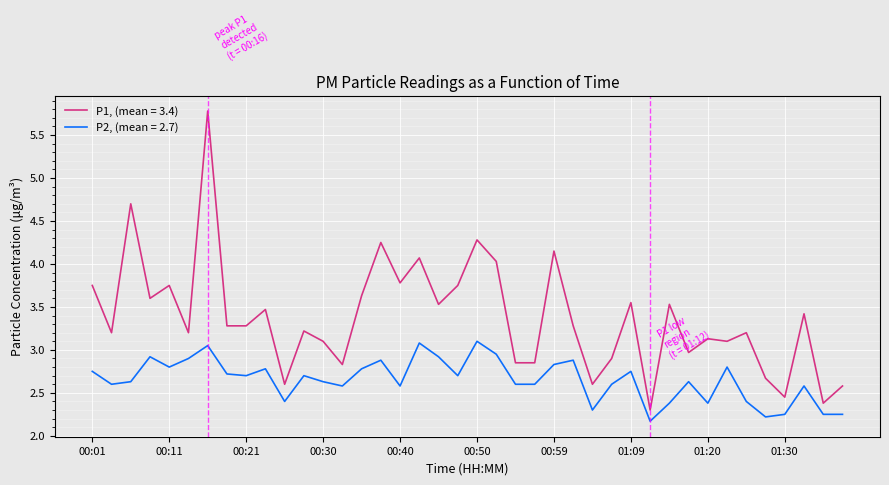

What is the highest value of the P2, (mean = 2.7) series?

3.1